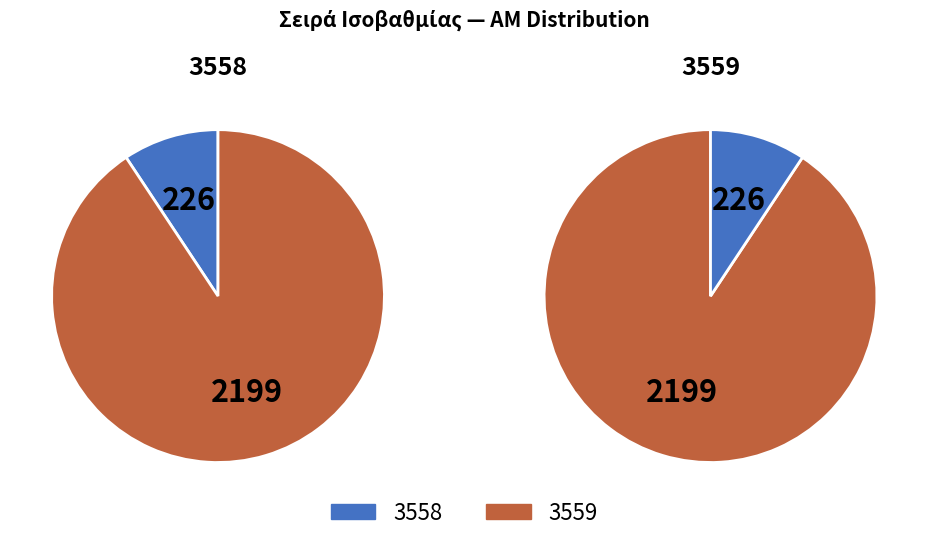

Does 3559 account for over 50% of the chart?

Yes